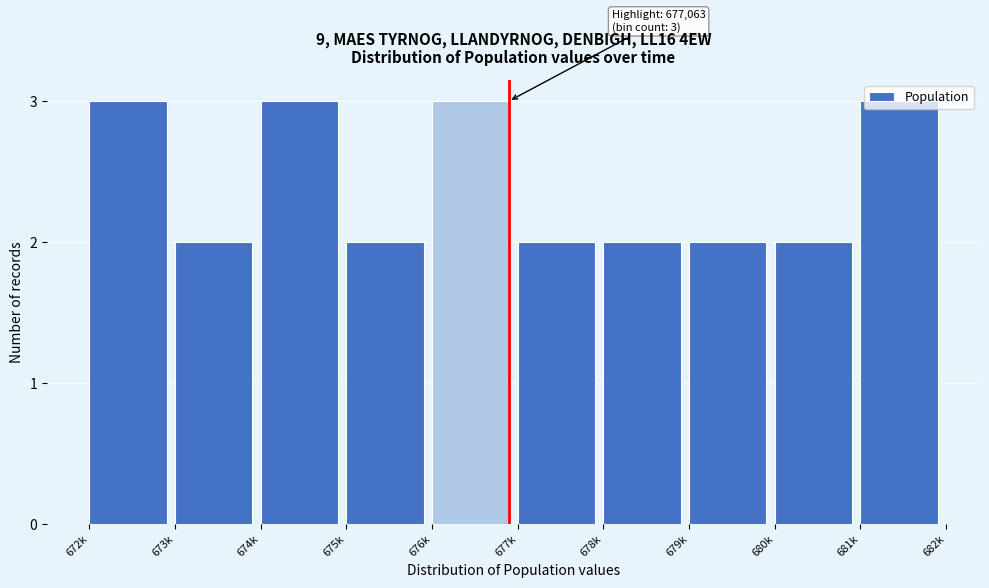

The chart shows a value of 5 at 681k. True or false?

False